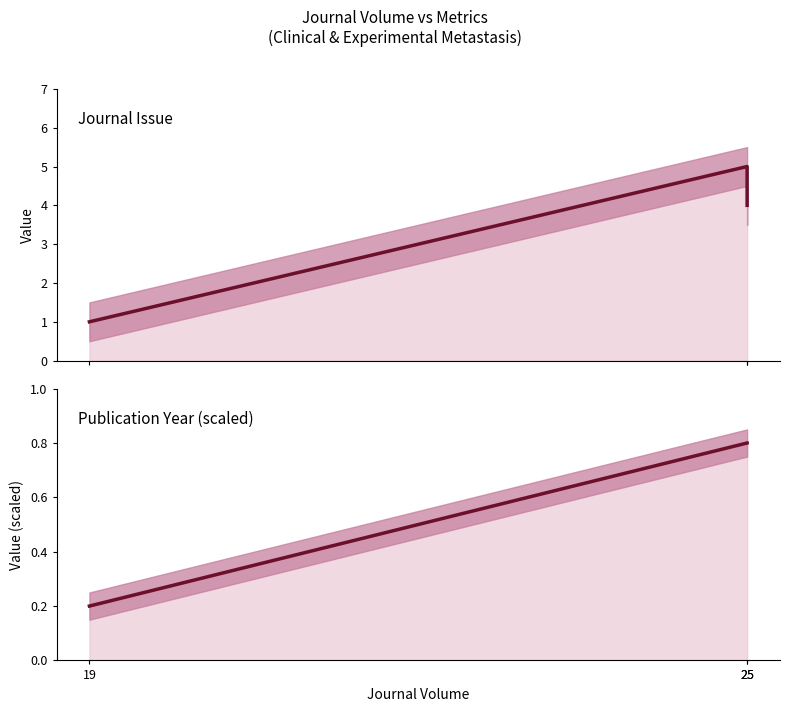

How many lines are shown in the chart?

2